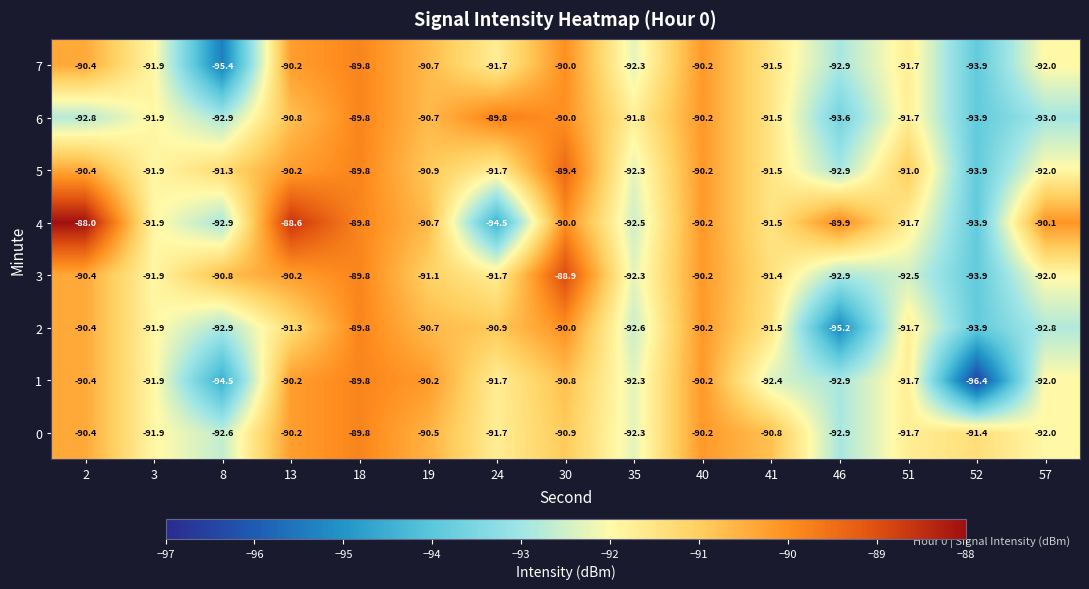

Count the number of categories in the chart.

15